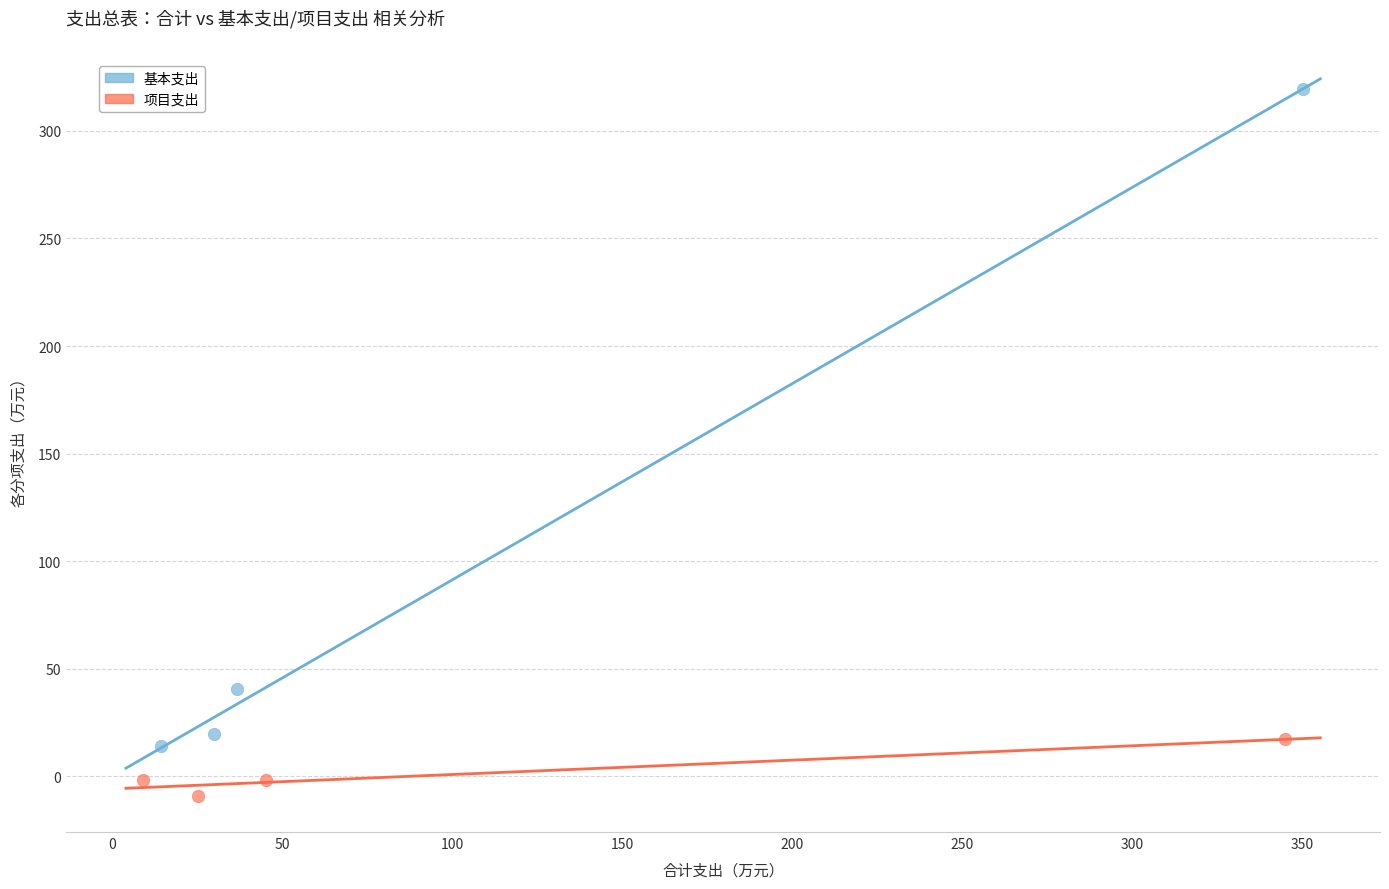

Which series contains the lowest Y value?

项目支出